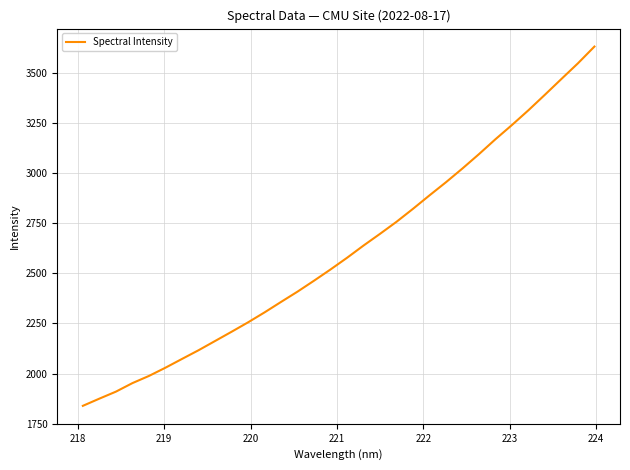

What is the greatest value displayed?

3630.6